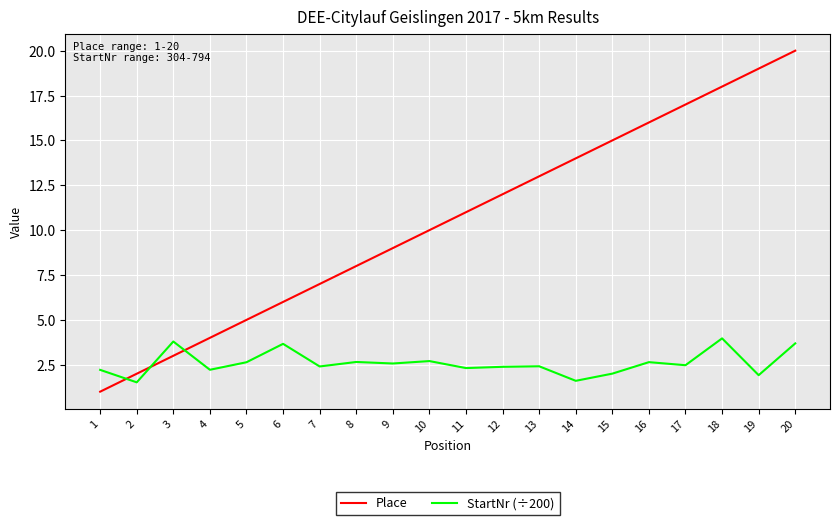

True or false: StartNr (÷200) has more than 0 points higher than both neighbors.

True